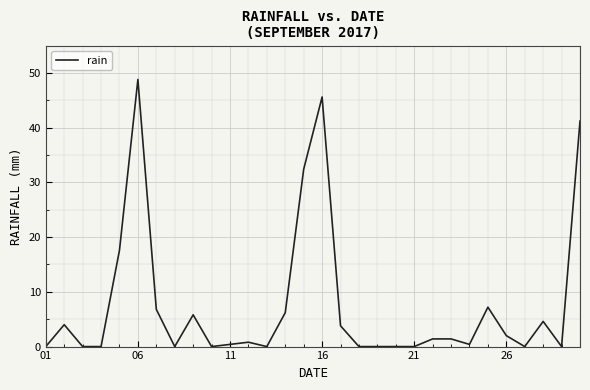

What is the greatest value displayed?

48.8